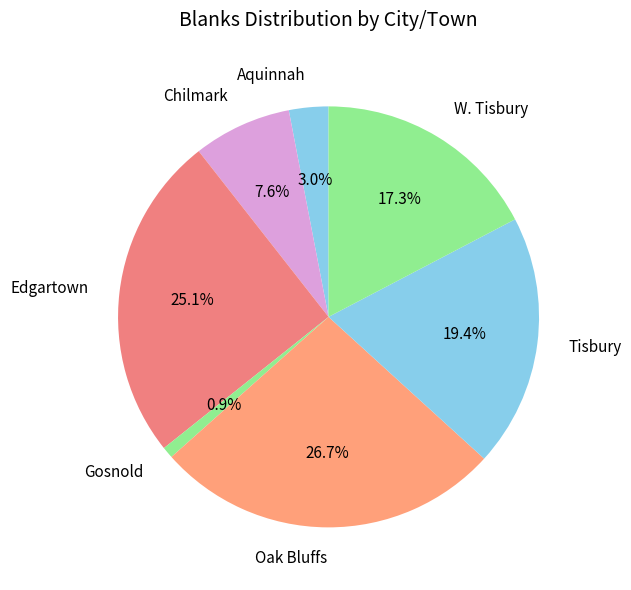

Count the number of slices in the pie.

7